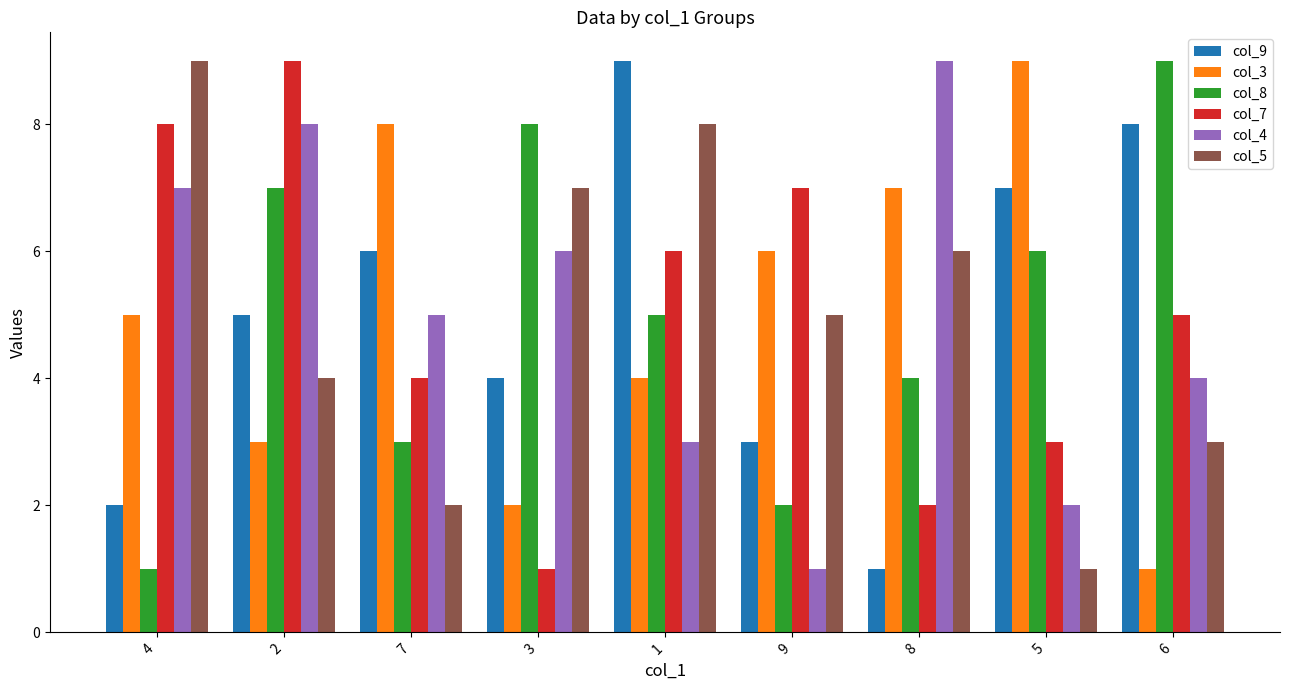

Reading left to right, extract all data points from this chart.

col_9: 2	5	6	4	9	3	1	7	8
col_3: 5	3	8	2	4	6	7	9	1
col_8: 1	7	3	8	5	2	4	6	9
col_7: 8	9	4	1	6	7	2	3	5
col_4: 7	8	5	6	3	1	9	2	4
col_5: 9	4	2	7	8	5	6	1	3